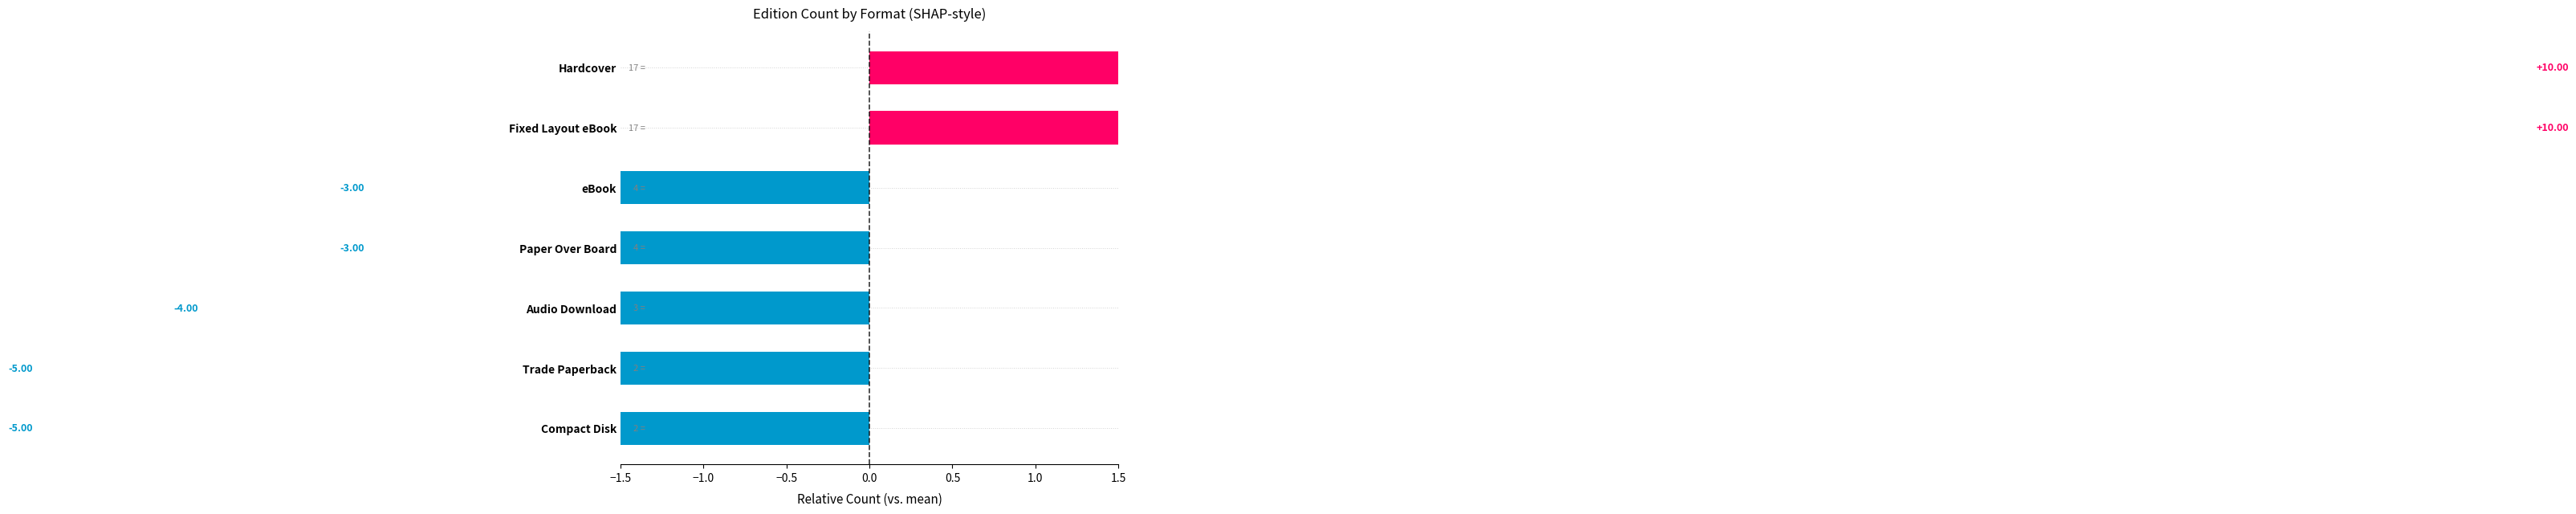

The value at Hardcover is 10. True or false?

True